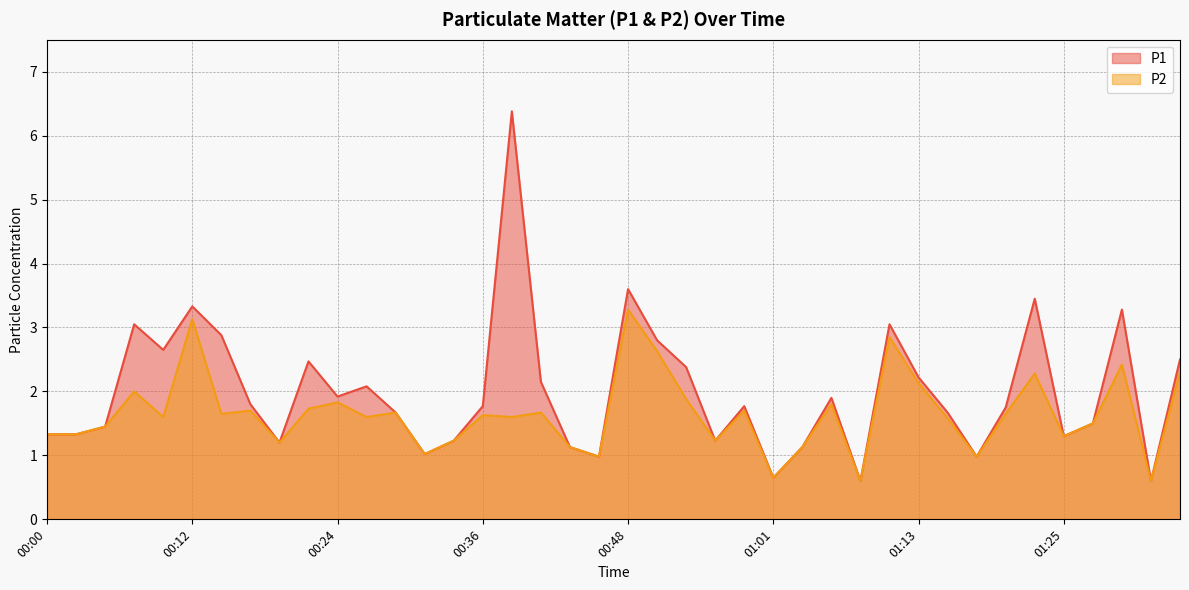

Reading left to right, what are all the values shown in this chart?

P1: 00:00=1.3	00:02=1.3	00:05=1.4	00:07=3.0	00:10=2.6	00:12=3.3	00:14=2.9	00:17=1.8	00:19=1.2	00:22=2.5	00:24=1.9	00:27=2.1	00:29=1.7	00:31=1.0	00:34=1.2	00:36=1.8	00:39=6.4	00:41=2.1	00:44=1.1	00:46=1.0	00:48=3.6	00:51=2.8	00:53=2.4	00:56=1.2	00:58=1.8	01:01=0.7	01:03=1.1	01:05=1.9	01:08=0.6	01:10=3.0	01:13=2.2	01:15=1.7	01:18=1.0	01:20=1.8	01:22=3.5	01:25=1.3	01:27=1.5	01:30=3.3	01:32=0.6	01:35=2.5
P2: 00:00=1.3	00:02=1.3	00:05=1.4	00:07=2.0	00:10=1.6	00:12=3.1	00:14=1.6	00:17=1.7	00:19=1.2	00:22=1.7	00:24=1.8	00:27=1.6	00:29=1.7	00:31=1.0	00:34=1.2	00:36=1.6	00:39=1.6	00:41=1.7	00:44=1.1	00:46=1.0	00:48=3.3	00:51=2.6	00:53=1.9	00:56=1.2	00:58=1.7	01:01=0.7	01:03=1.1	01:05=1.8	01:08=0.6	01:10=2.9	01:13=2.1	01:15=1.6	01:18=1.0	01:20=1.6	01:22=2.3	01:25=1.3	01:27=1.5	01:30=2.4	01:32=0.6	01:35=2.3